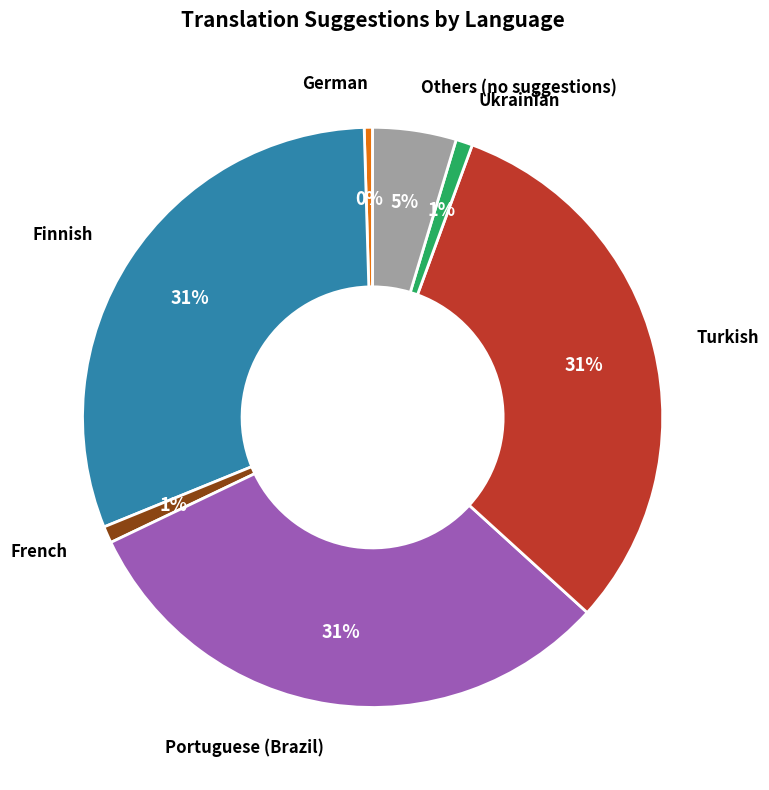

Do German and Ukrainian together represent more than half of the pie?

No